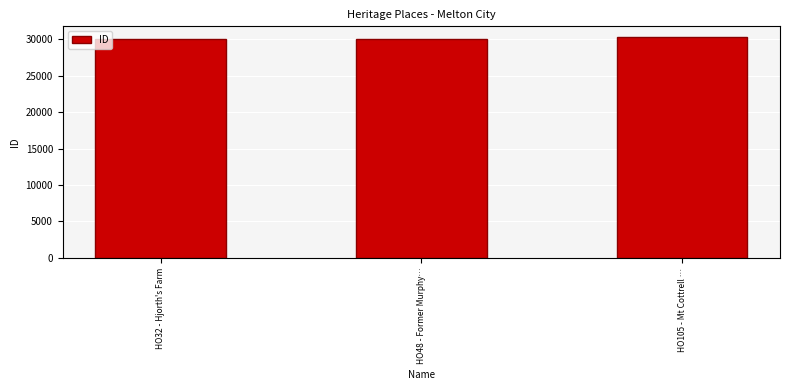

What value does the data have at HO105 - Mt Cottrell …?

30236